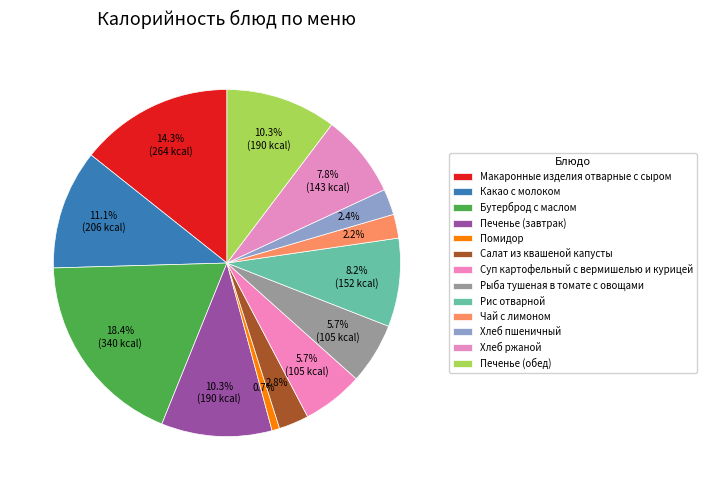

What is the ratio of the value at Бутерброд с маслом to the value at Чай с лимоном?

8.3